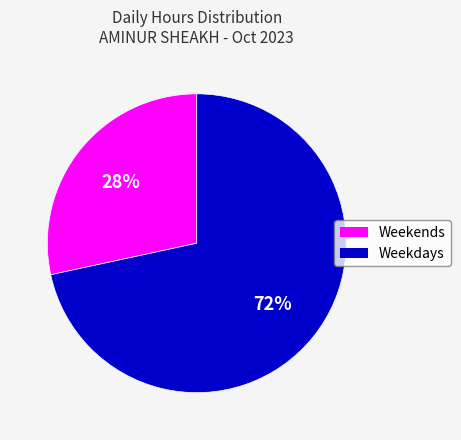

What is the largest slice in the pie chart?

Weekdays